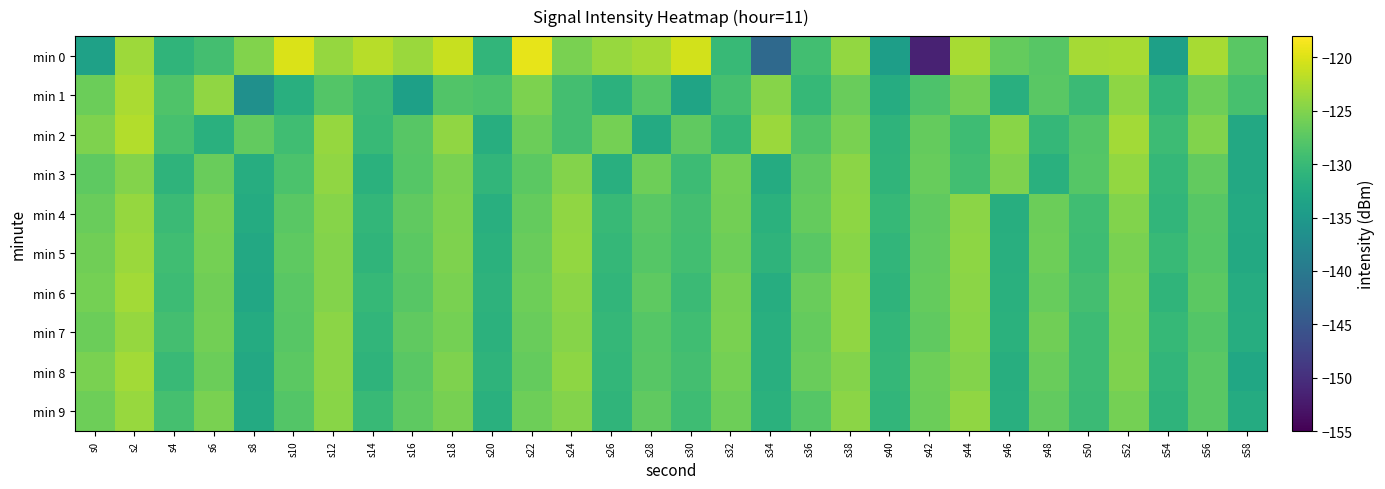

Reading right to left, list all the values displayed in this chart.

min 0: s58=-127.5	s56=-122.8	s54=-134.0	s52=-122.8	s50=-123.0	s48=-127.6	s46=-126.7	s44=-122.8	s42=-151.4	s40=-134.3	s38=-124.0	s36=-129.2	s34=-142.4	s32=-130.1	s30=-120.6	s28=-123.0	s26=-123.7	s24=-125.5	s22=-119.4	s20=-130.7	s18=-121.2	s16=-123.5	s14=-122.0	s12=-123.9	s10=-120.2	s8=-125.0	s6=-129.1	s4=-130.8	s2=-123.4	s0=-133.8
min 1: s58=-128.8	s56=-126.1	s54=-130.7	s52=-124.3	s50=-129.8	s48=-127.4	s46=-131.6	s44=-125.9	s42=-128.3	s40=-132.1	s38=-126.5	s36=-130.2	s34=-124.7	s32=-128.9	s30=-133.4	s28=-127.8	s26=-131.2	s24=-129.1	s22=-125.3	s20=-128.5	s18=-128.0	s16=-134.0	s14=-129.8	s12=-127.9	s10=-131.6	s8=-136.4	s6=-124.1	s4=-128.1	s2=-122.8	s0=-126.3
min 2: s58=-132.6	s56=-125.0	s54=-129.7	s52=-123.2	s50=-127.9	s48=-130.3	s46=-124.6	s44=-129.5	s42=-126.8	s40=-131.0	s38=-125.4	s36=-128.2	s34=-123.6	s32=-130.5	s30=-127.1	s28=-132.4	s26=-125.7	s24=-129.0	s22=-126.3	s20=-131.8	s18=-124.2	s16=-127.6	s14=-130.1	s12=-123.8	s10=-129.4	s8=-126.9	s6=-131.5	s4=-128.7	s2=-122.3	s0=-125.1
min 3: s58=-132.7	s56=-126.9	s54=-130.4	s52=-124.0	s50=-127.8	s48=-131.5	s46=-125.1	s44=-129.2	s42=-126.6	s40=-130.8	s38=-124.4	s36=-127.0	s34=-132.3	s32=-125.8	s30=-129.6	s28=-126.2	s26=-131.7	s24=-124.9	s22=-127.3	s20=-130.6	s18=-125.5	s16=-127.7	s14=-131.3	s12=-124.1	s10=-128.5	s8=-132.0	s6=-126.4	s4=-130.9	s2=-124.8	s0=-127.2
min 4: s58=-132.4	s56=-127.6	s54=-130.7	s52=-125.0	s50=-129.4	s48=-126.3	s46=-131.8	s44=-124.5	s42=-127.0	s40=-130.2	s38=-124.3	s36=-126.7	s34=-131.3	s32=-125.9	s30=-129.1	s28=-127.5	s26=-130.0	s24=-124.2	s22=-126.8	s20=-131.6	s18=-125.3	s16=-127.1	s14=-130.5	s12=-124.7	s10=-127.4	s8=-132.2	s6=-125.6	s4=-129.8	s2=-123.9	s0=-126.5
min 5: s58=-132.5	s56=-127.8	s54=-130.1	s52=-125.4	s50=-129.5	s48=-126.2	s46=-131.7	s44=-124.3	s42=-126.9	s40=-130.6	s38=-124.6	s36=-127.4	s34=-131.0	s32=-126.1	s30=-129.2	s28=-127.7	s26=-130.3	s24=-124.0	s22=-126.5	s20=-131.4	s18=-125.1	s16=-127.3	s14=-130.8	s12=-124.9	s10=-127.2	s8=-132.6	s6=-125.8	s4=-129.3	s2=-123.5	s0=-126.0
min 6: s58=-132.1	s56=-127.3	s54=-130.8	s52=-125.2	s50=-129.0	s48=-126.6	s46=-131.5	s44=-124.4	s42=-126.7	s40=-130.9	s38=-124.1	s36=-126.4	s34=-131.9	s32=-125.6	s30=-129.8	s28=-127.2	s26=-130.7	s24=-124.5	s22=-126.2	s20=-131.1	s18=-125.4	s16=-127.6	s14=-130.2	s12=-124.8	s10=-127.5	s8=-132.8	s6=-126.0	s4=-129.6	s2=-123.2	s0=-125.7
min 7: s58=-132.0	s56=-127.9	s54=-130.2	s52=-125.3	s50=-129.7	s48=-126.0	s46=-131.3	s44=-124.6	s42=-127.1	s40=-130.5	s38=-124.2	s36=-126.8	s34=-131.6	s32=-125.5	s30=-129.3	s28=-127.8	s26=-130.4	s24=-124.7	s22=-126.4	s20=-131.2	s18=-125.7	s16=-127.0	s14=-130.6	s12=-124.4	s10=-127.6	s8=-132.3	s6=-125.9	s4=-129.1	s2=-123.8	s0=-126.3
min 8: s58=-132.9	s56=-127.4	s54=-130.6	s52=-125.1	s50=-129.6	s48=-126.4	s46=-131.8	s44=-124.9	s42=-126.2	s40=-130.3	s38=-124.8	s36=-126.5	s34=-131.7	s32=-125.8	s30=-129.0	s28=-127.6	s26=-130.5	s24=-124.3	s22=-126.7	s20=-131.0	s18=-125.2	s16=-127.5	s14=-130.9	s12=-124.5	s10=-127.3	s8=-132.7	s6=-126.3	s4=-129.9	s2=-123.1	s0=-125.4
min 9: s58=-132.2	s56=-127.5	s54=-130.9	s52=-125.7	s50=-129.8	s48=-126.9	s46=-131.6	s44=-124.1	s42=-126.3	s40=-130.7	s38=-124.5	s36=-127.7	s34=-131.4	s32=-126.2	s30=-129.5	s28=-127.0	s26=-130.8	s24=-124.8	s22=-126.1	s20=-131.5	s18=-125.6	s16=-127.2	s14=-130.0	s12=-124.6	s10=-127.9	s8=-132.4	s6=-125.5	s4=-128.9	s2=-123.7	s0=-126.1